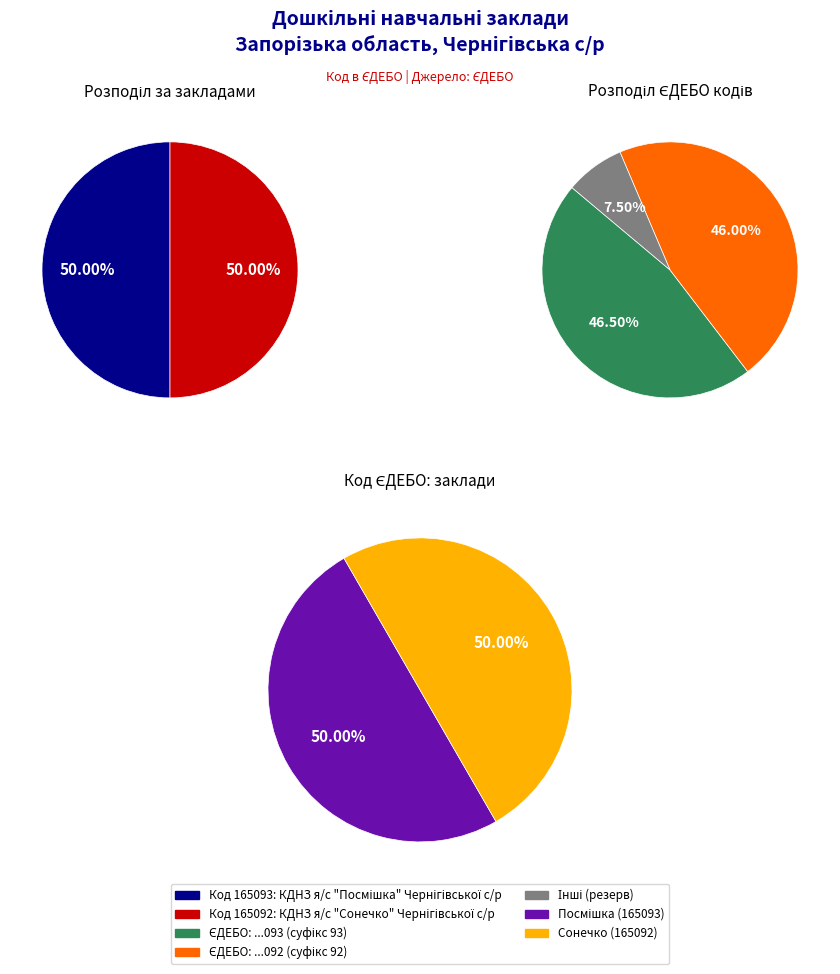

Which has a higher value, КДНЗ я/с "Посмішка" Чернігівської с/р or КДНЗ я/с "Сонечко" Чернігівської с/р?

КДНЗ я/с "Посмішка" Чернігівської с/р